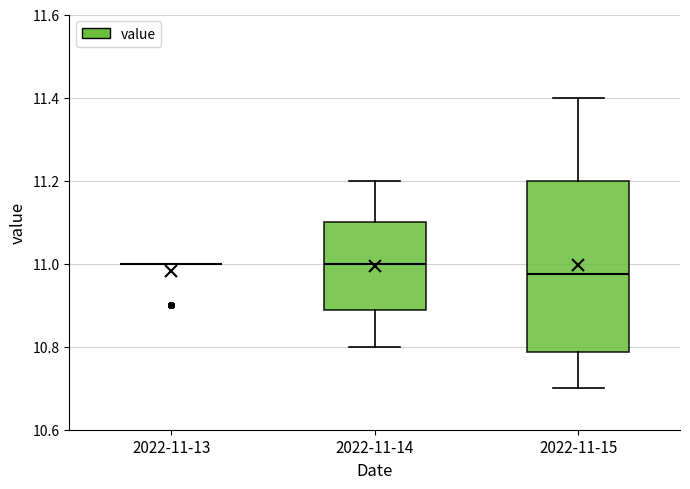

Reading left to right, transcribe this box plot: for each box, give where its median line is, the range the box spans, and where its two whiskers end, as read against the y-axis. The values are not printed on the chart, so give them approximately, as read against the axis.

2022-11-13: box collapsed to a line at 11.00, whiskers 11.00 to 11.00
2022-11-14: median 11.00, box 10.88 to 11.10, whiskers 10.80 to 11.20
2022-11-15: median 10.98, box 10.78 to 11.20, whiskers 10.70 to 11.40